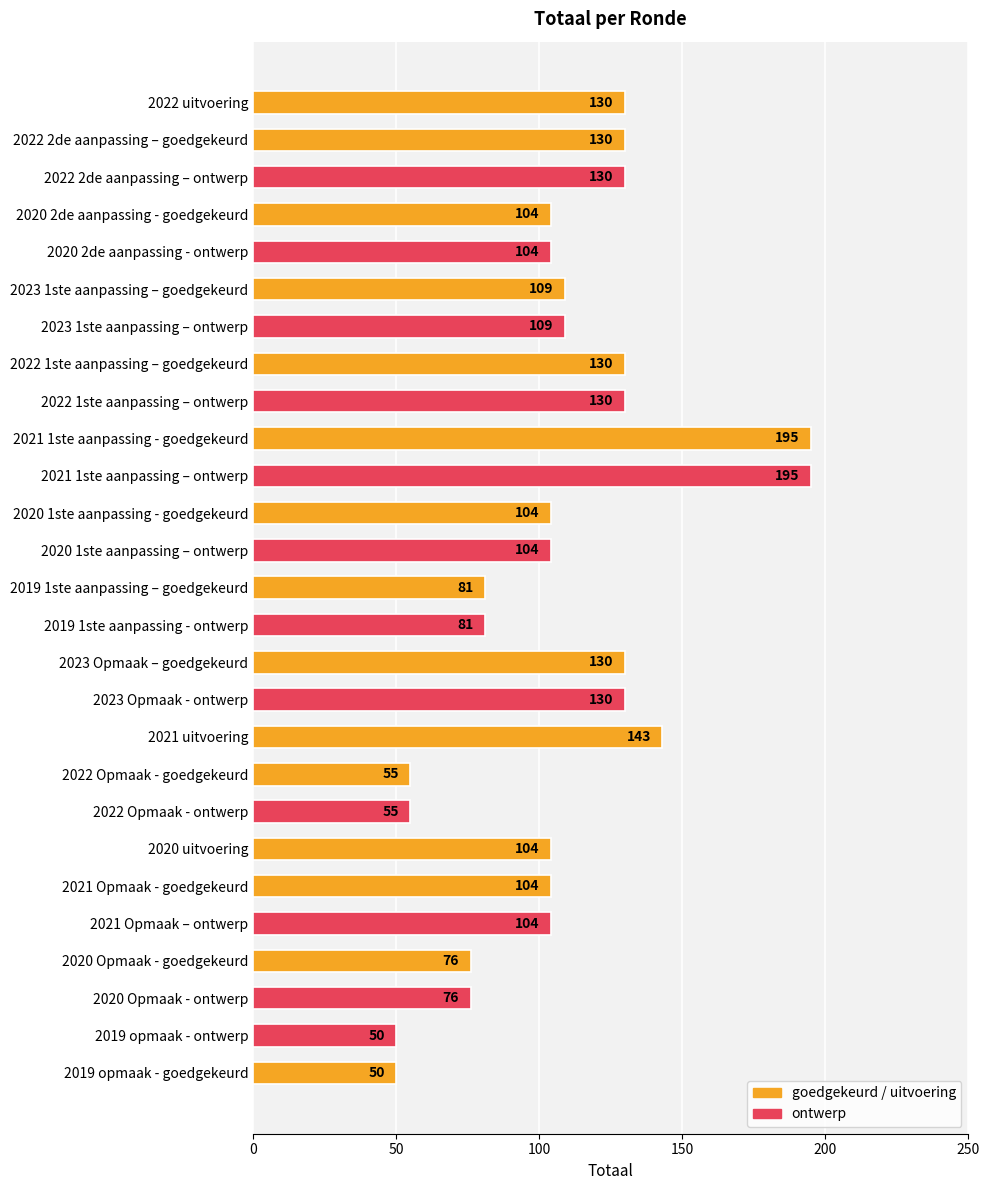

What is the difference between the maximum and minimum values?

145